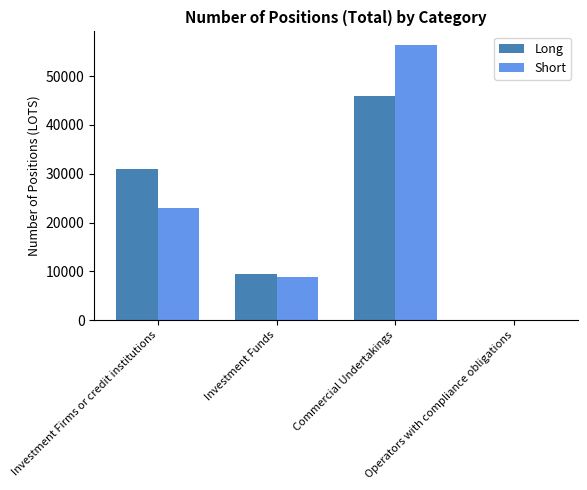

What is the average value of the Long series?

21616.4